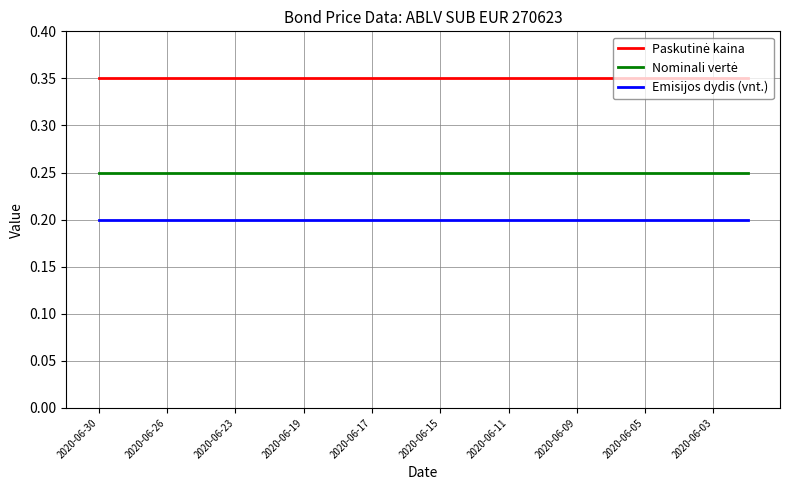

Is this an area chart (filled region under the line)?

No